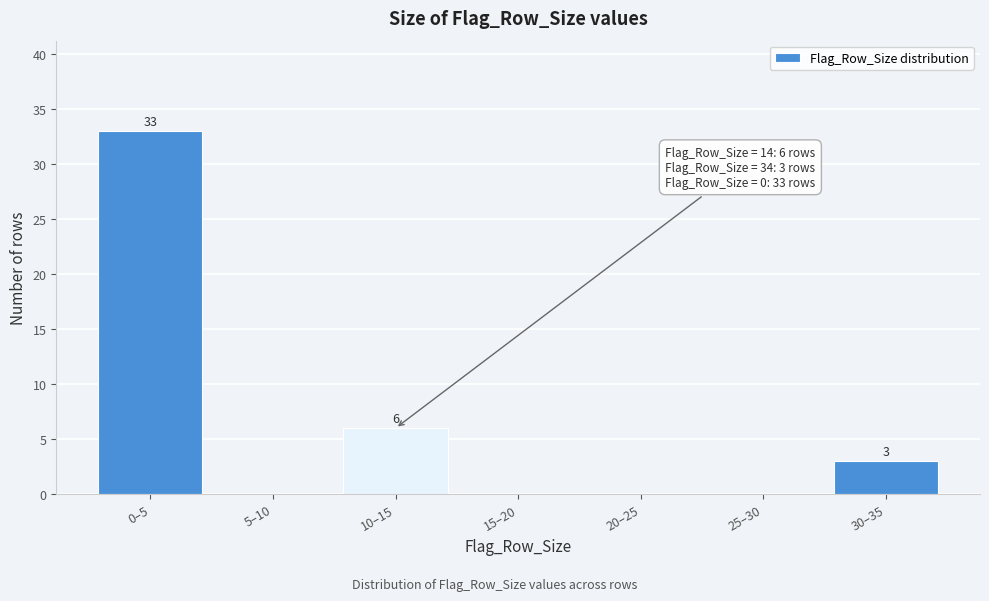

Reading left to right, list all the values displayed in this chart.

0–5=33	5–10=0	10–15=6	15–20=0	20–25=0	25–30=0	30–35=3